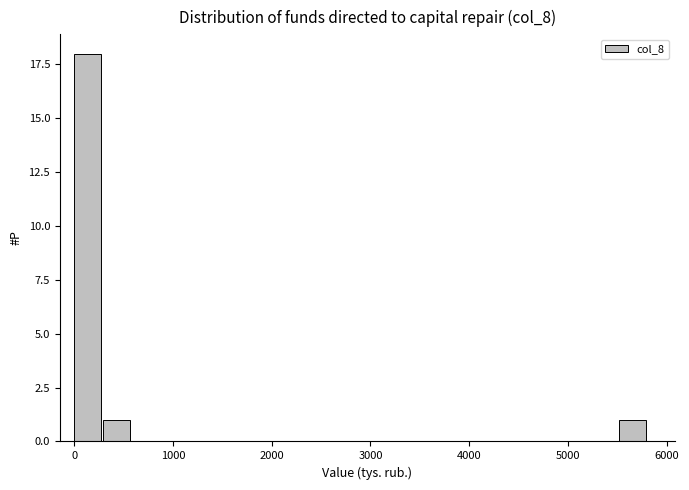

Read against the x-axis, roughly where is the centre of the tallest bar?

100